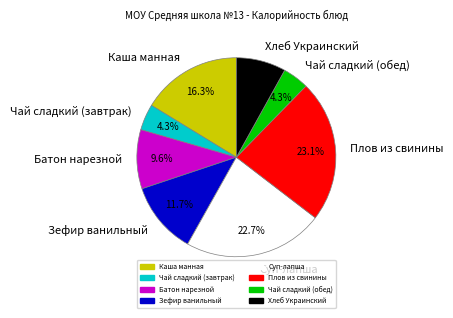

Which has a higher value, Батон нарезной or Суп-лапша?

Суп-лапша